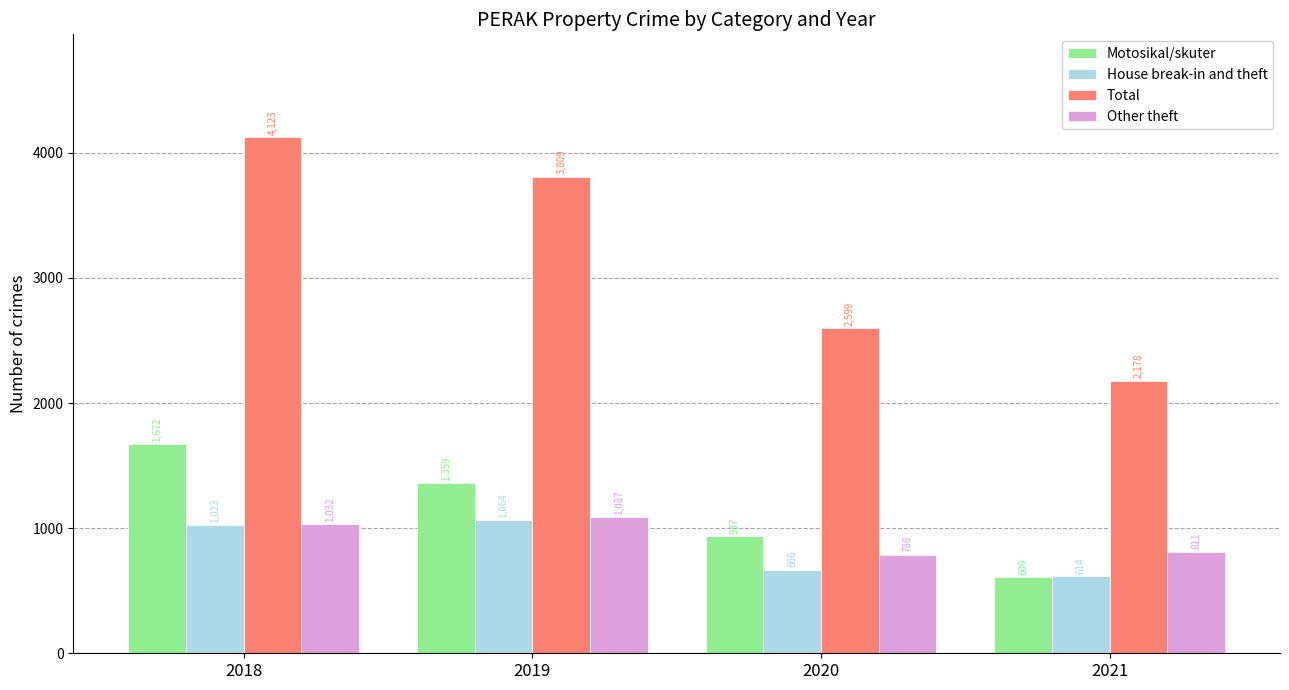

The Motosikal/skuter series shows 1672 at 2018. True or false?

True